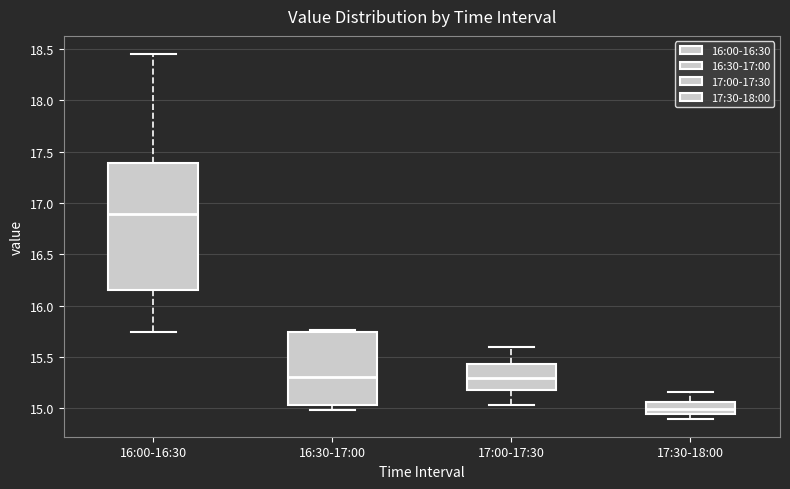

Which box's median line is the lowest?

17:30-18:00